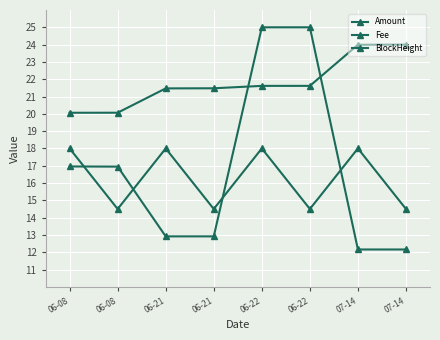

What is the label of the 5th point from the right?

06-21